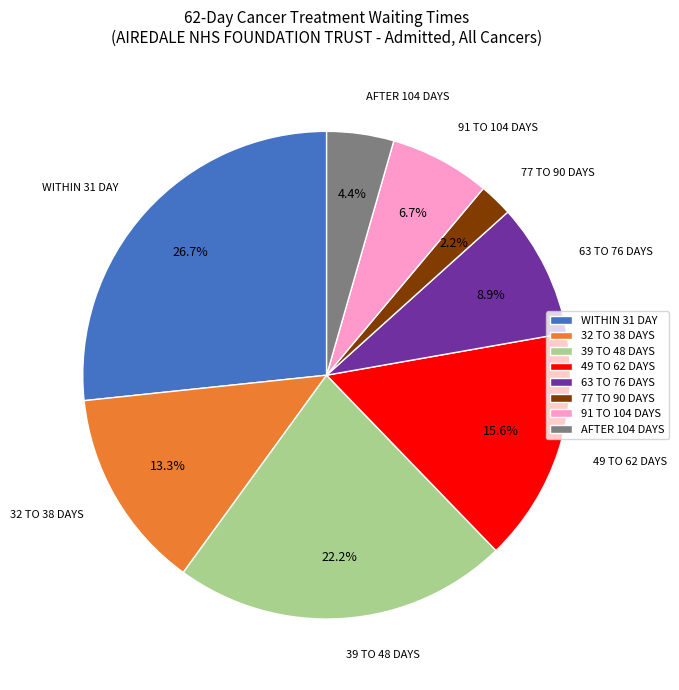

To the nearest percent, what is the difference between the 32 TO 38 DAYS and 39 TO 48 DAYS slice percentages?

9%